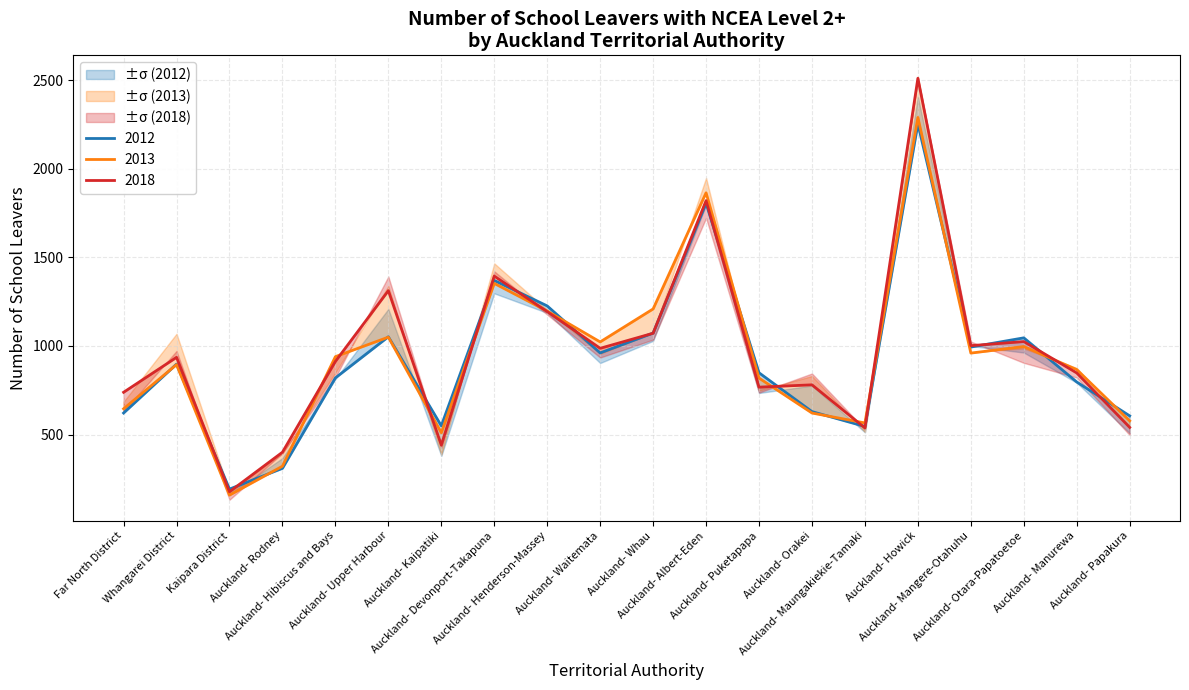

What is the label of the 19th point from the right?

Whangarei District